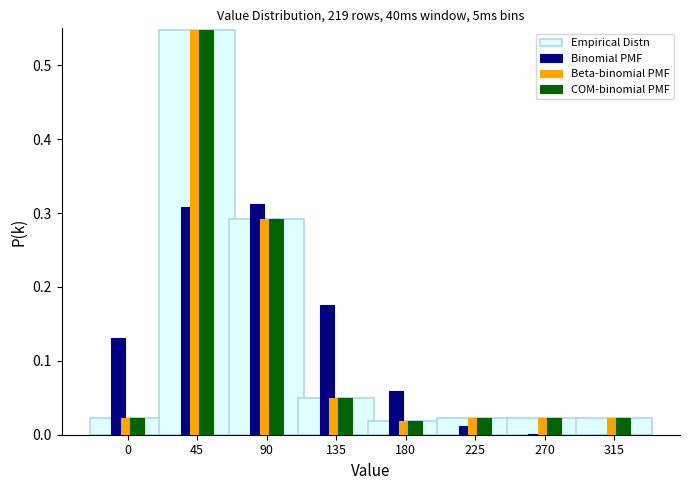

Which category has the highest value in the COM-binomial PMF series?

45